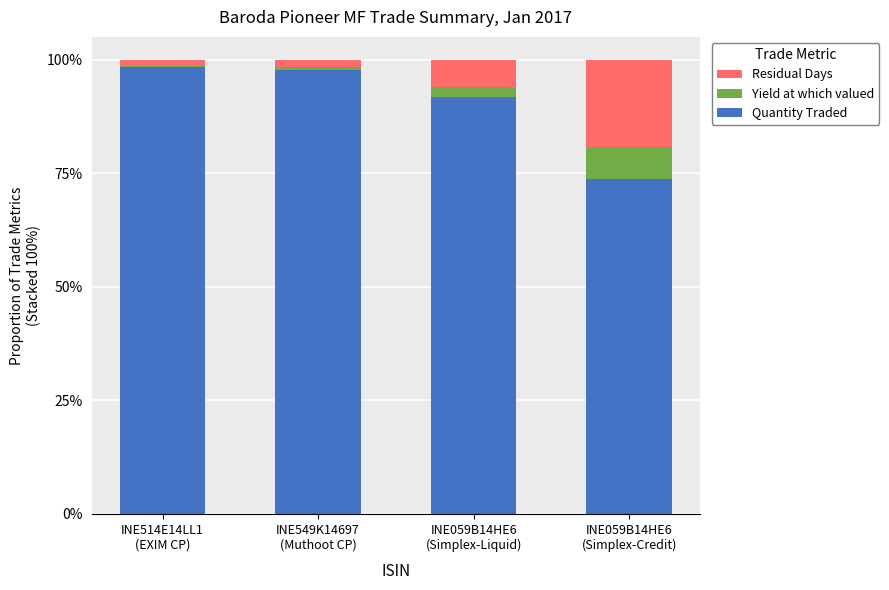

What is the maximum value for Quantity Traded?

98.4